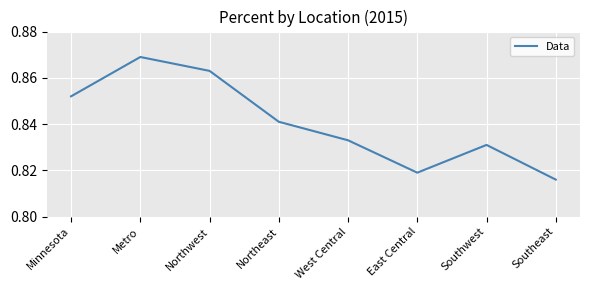

At which label is the value closest to 0?

Southeast